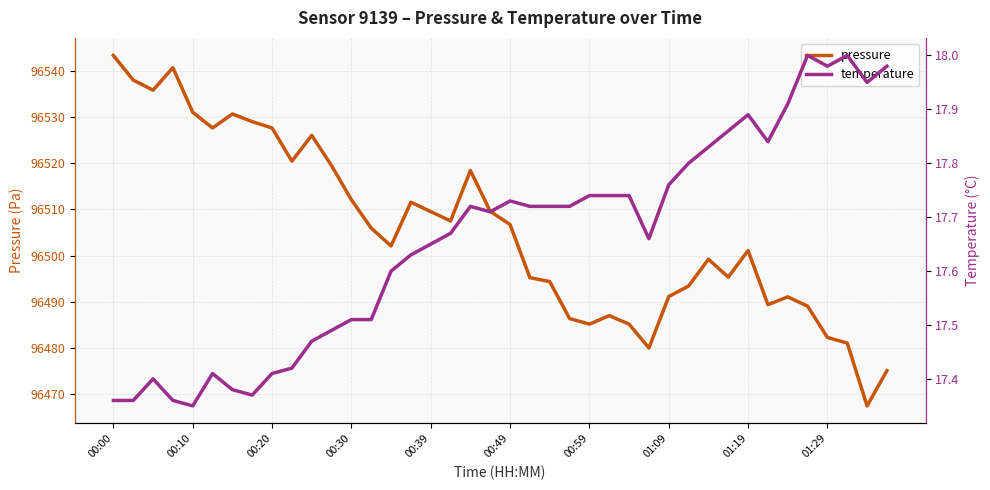

True or false: pressure and temperature cross at least once.

False